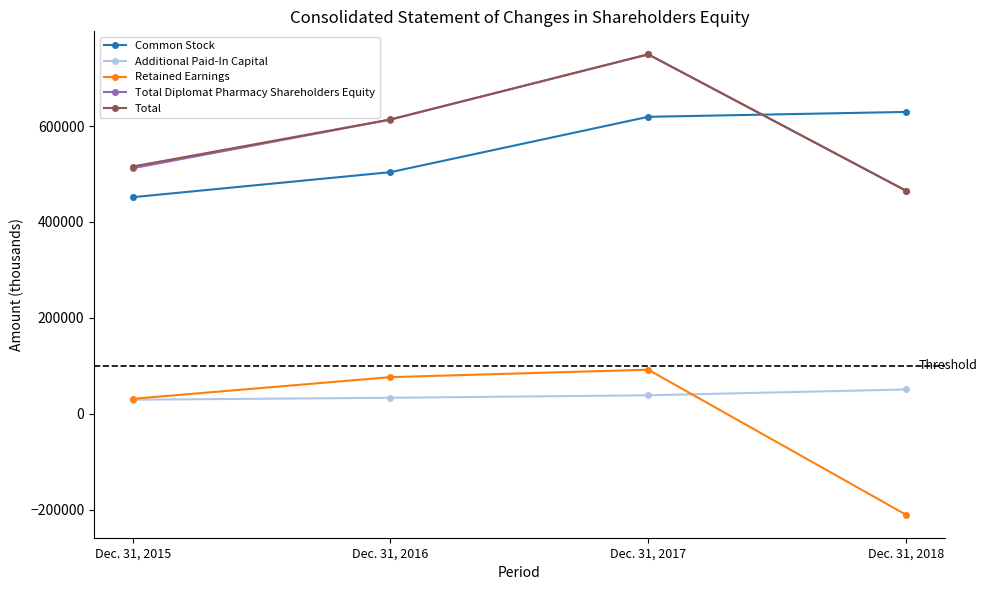

What is the minimum value shown in the chart?

-210579